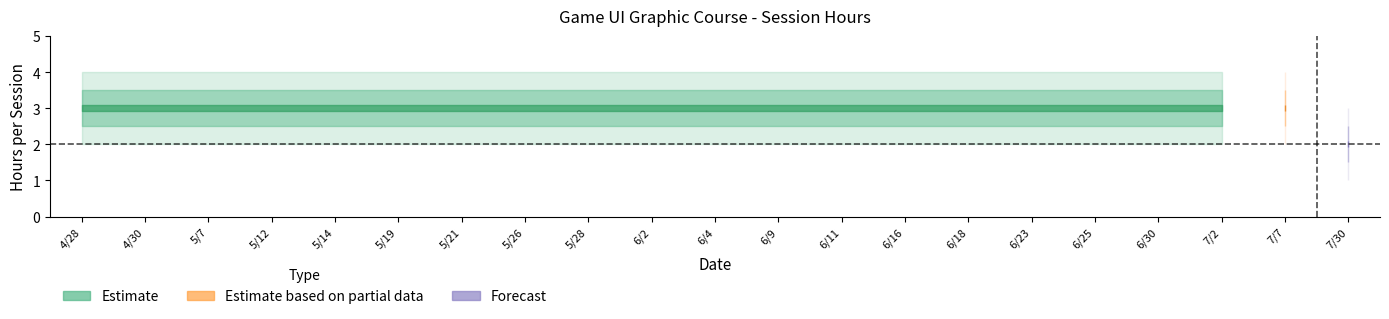

Reading right to left, list all the values displayed in this chart.

Hours per Session: 2.0	3.0	3.0	3.0	3.0	3.0	3.0	3.0	3.0	3.0	3.0	3.0	3.0	3.0	3.0	3.0	3.0	3.0	3.0	3.0	3.0
Hours_upper: 2.5	3.5	3.5	3.5	3.5	3.5	3.5	3.5	3.5	3.5	3.5	3.5	3.5	3.5	3.5	3.5	3.5	3.5	3.5	3.5	3.5
Hours_lower: 1.5	2.5	2.5	2.5	2.5	2.5	2.5	2.5	2.5	2.5	2.5	2.5	2.5	2.5	2.5	2.5	2.5	2.5	2.5	2.5	2.5
Hours_upper2: 3.0	4.0	4.0	4.0	4.0	4.0	4.0	4.0	4.0	4.0	4.0	4.0	4.0	4.0	4.0	4.0	4.0	4.0	4.0	4.0	4.0
Hours_lower2: 1.0	2.0	2.0	2.0	2.0	2.0	2.0	2.0	2.0	2.0	2.0	2.0	2.0	2.0	2.0	2.0	2.0	2.0	2.0	2.0	2.0